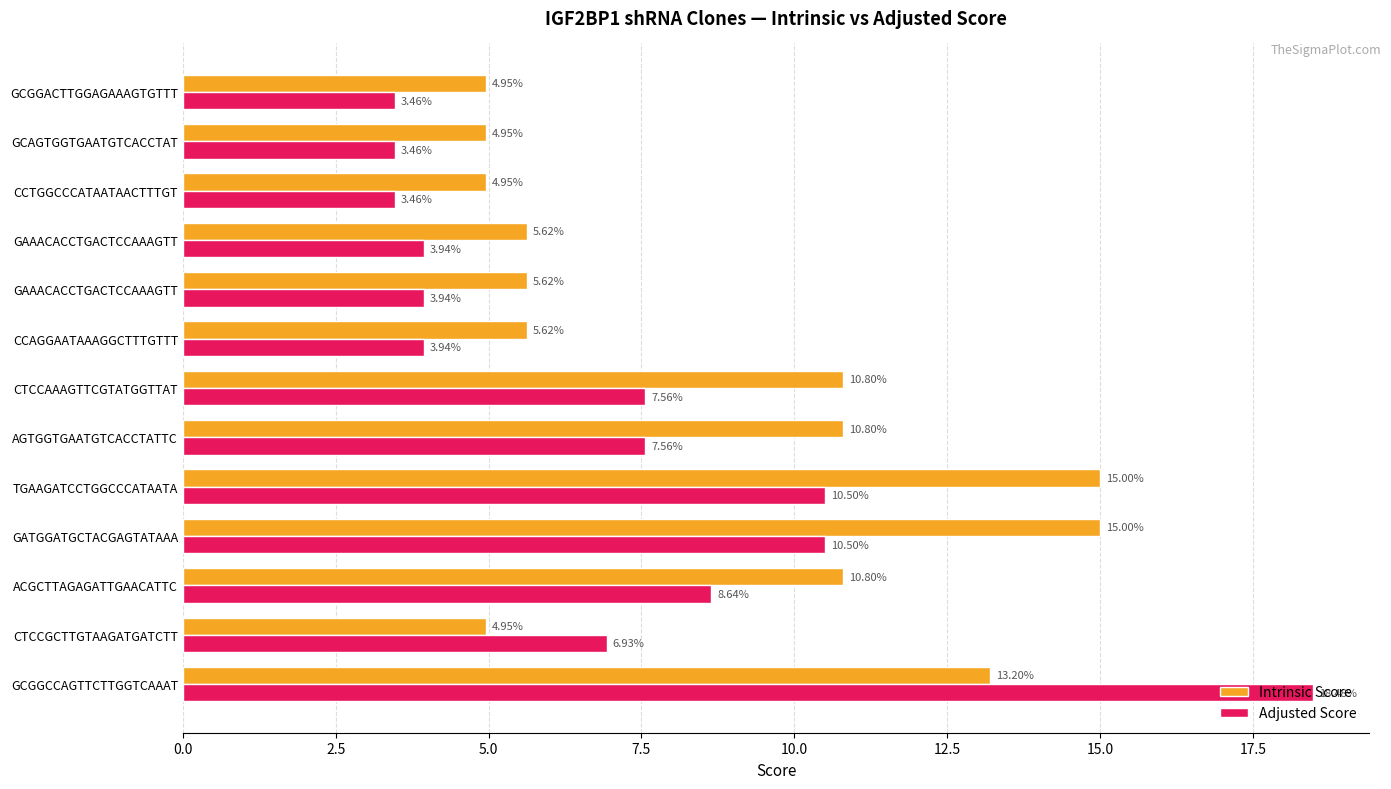

List the series in order of their peak value, lowest first.

Intrinsic Score, Adjusted Score